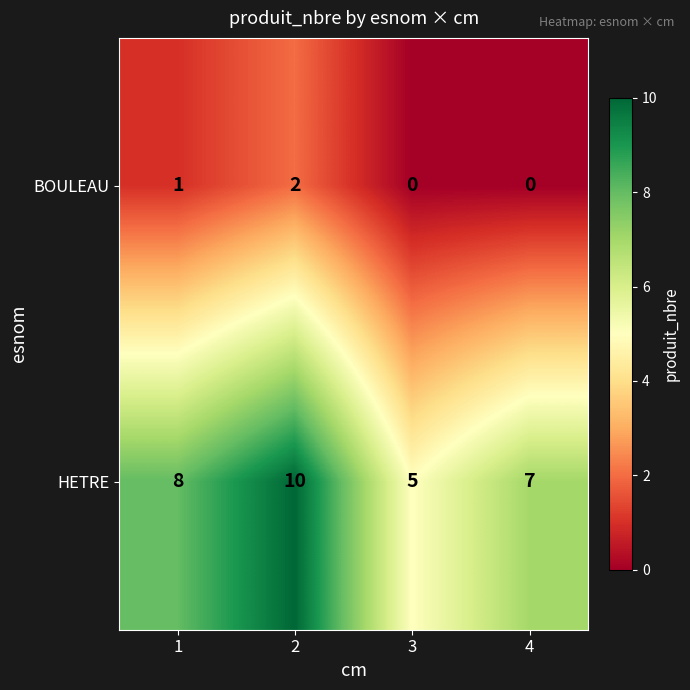

Count the number of categories in the chart.

4